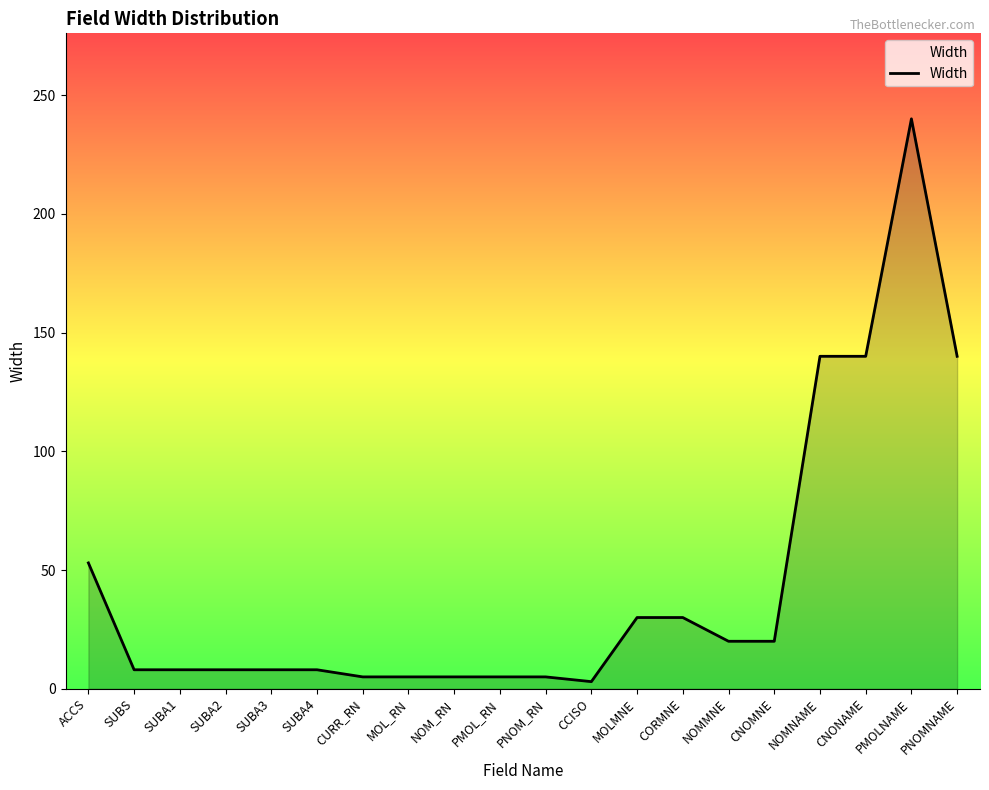

True or false: the data shows 233 at NOMNAME.

False